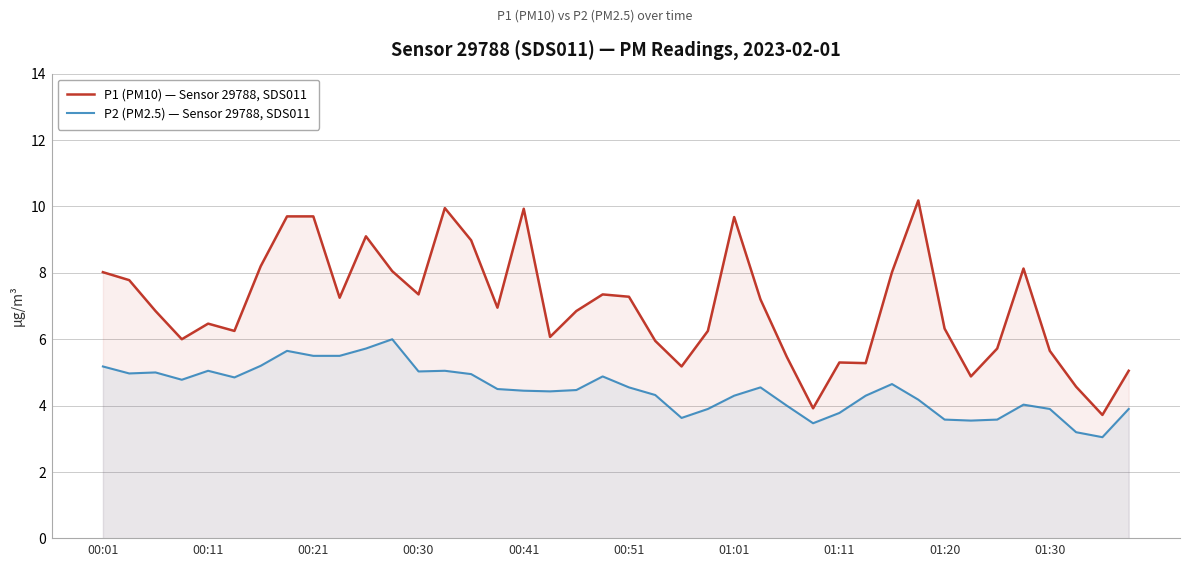

Read the P2 (PM2.5) — Sensor 29788, SDS011 value at 00:01.

5.2